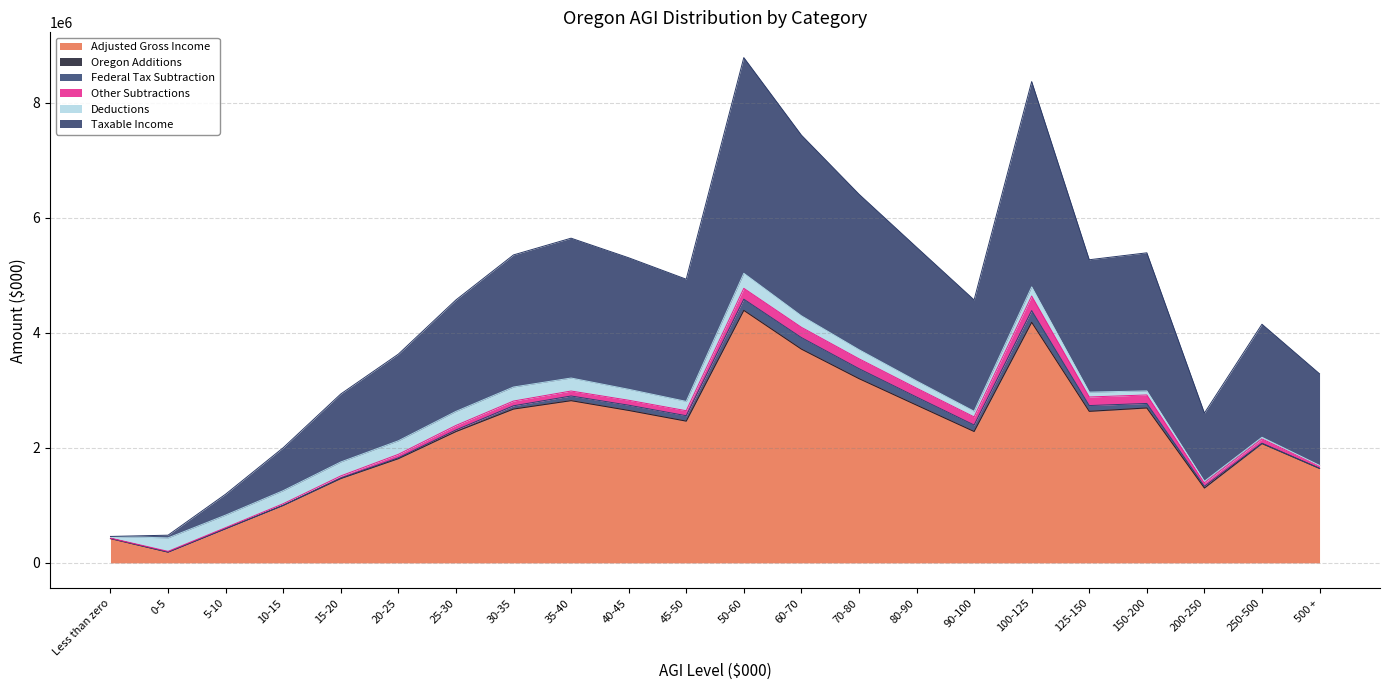

Is it true that Oregon Additions equals 904 at 10-15?

True